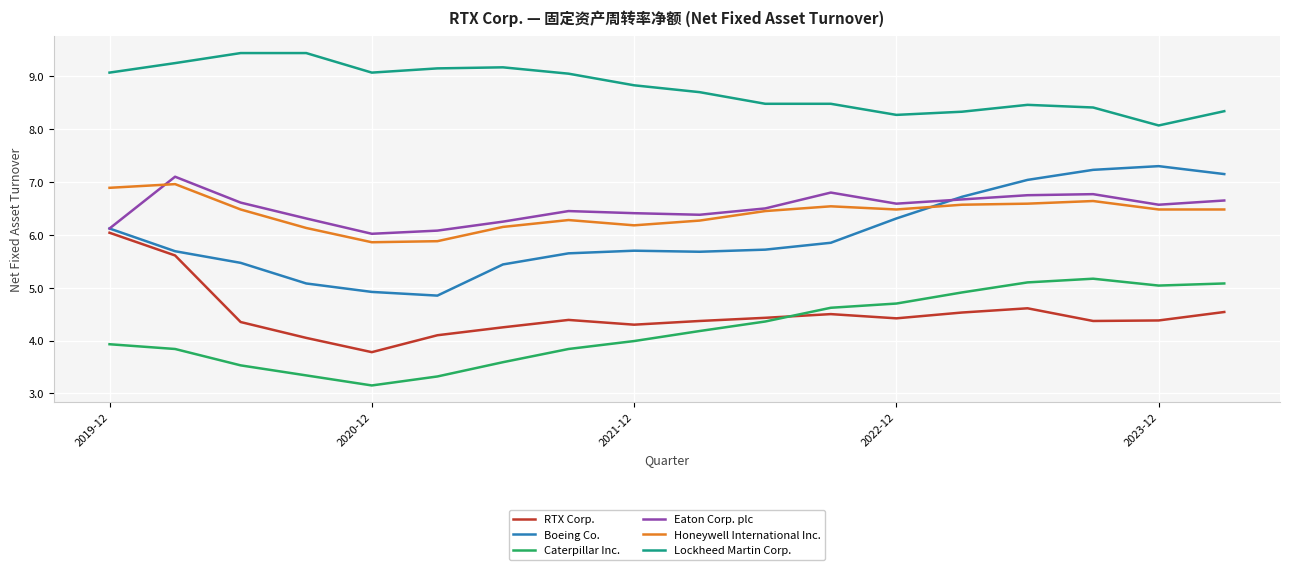

What is the minimum value for RTX Corp.?

3.8